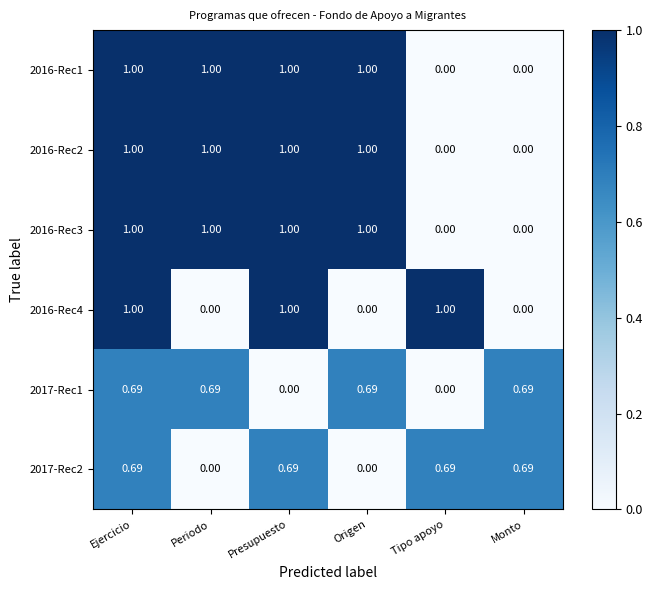

Which series has the widest spread of values?

2016-Rec1